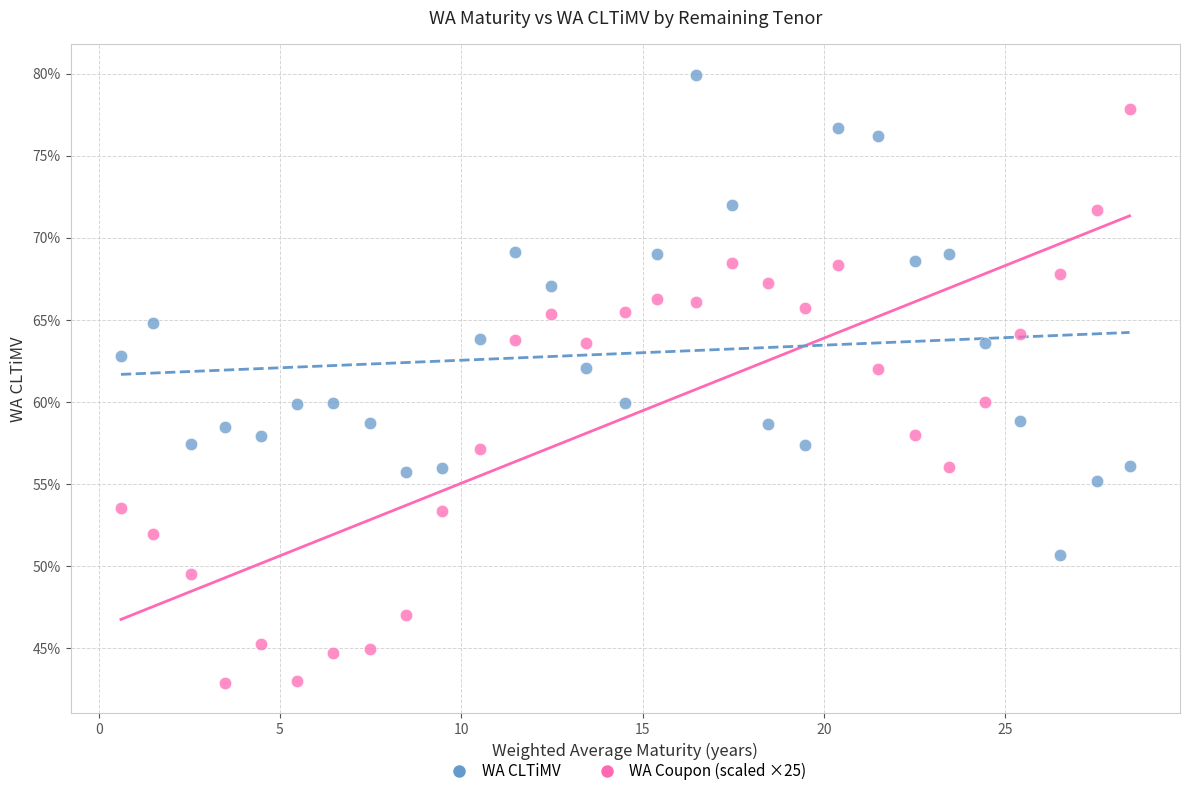

Which series has the widest spread of Y values?

WA CLTiMV